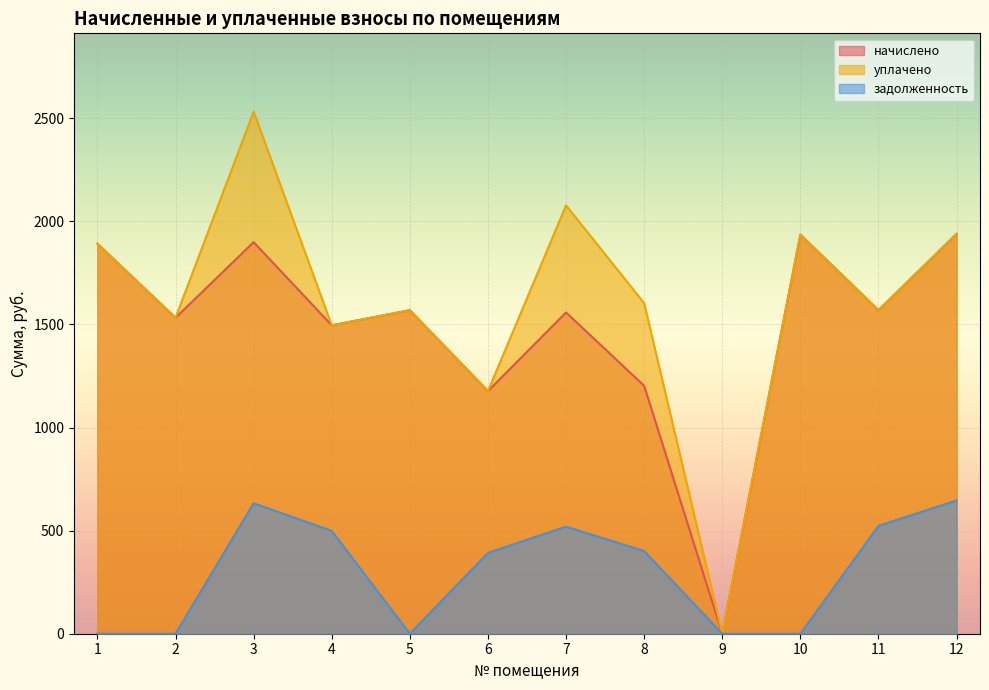

What is the value of the задолженность point at the 8th from the left?

400.8